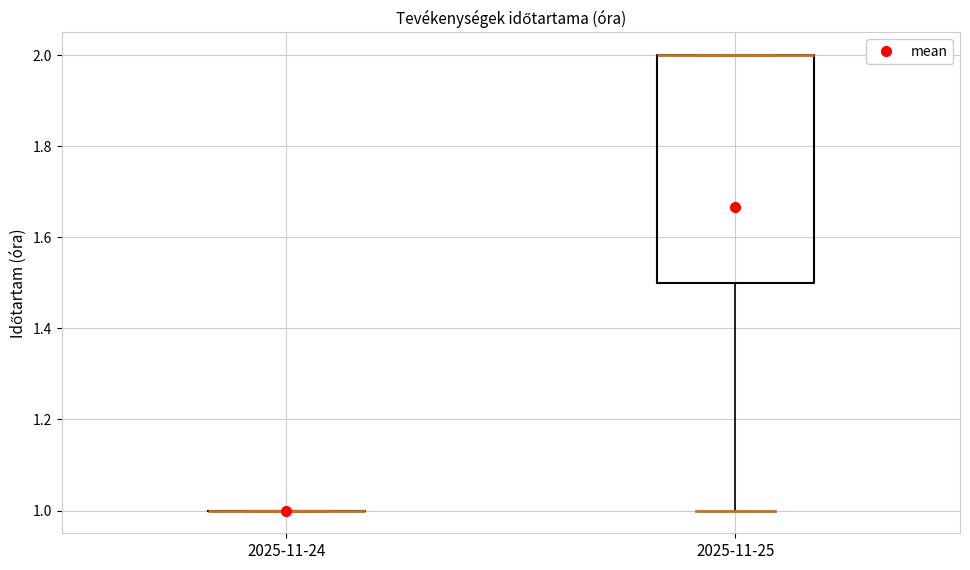

Reading left to right, transcribe this box plot: for each box, give where its median line is, the range the box spans, and where its two whiskers end, as read against the y-axis. The values are not printed on the chart, so give them approximately, as read against the axis.

2025-11-24: box collapsed to a line at 1.0, whiskers 1.0 to 1.0
2025-11-25: median 2.0 (drawn on the box's upper edge), box 1.5 to 2.0, whiskers 1.0 to 2.0